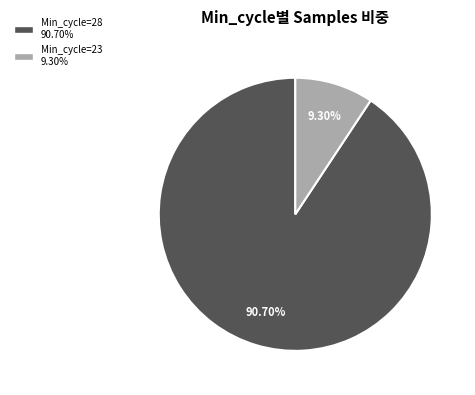

Is there any slice that represents more than half of the pie?

Yes